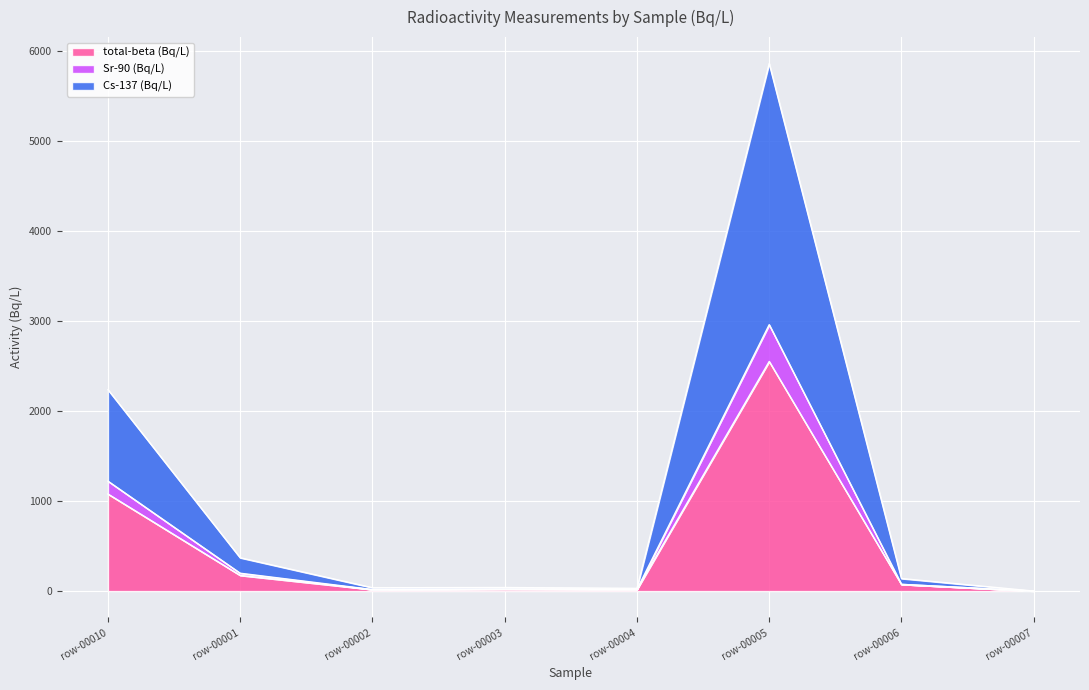

What are all the series names shown in the legend?

total-beta (Bq/L), Sr-90 (Bq/L), Cs-137 (Bq/L)